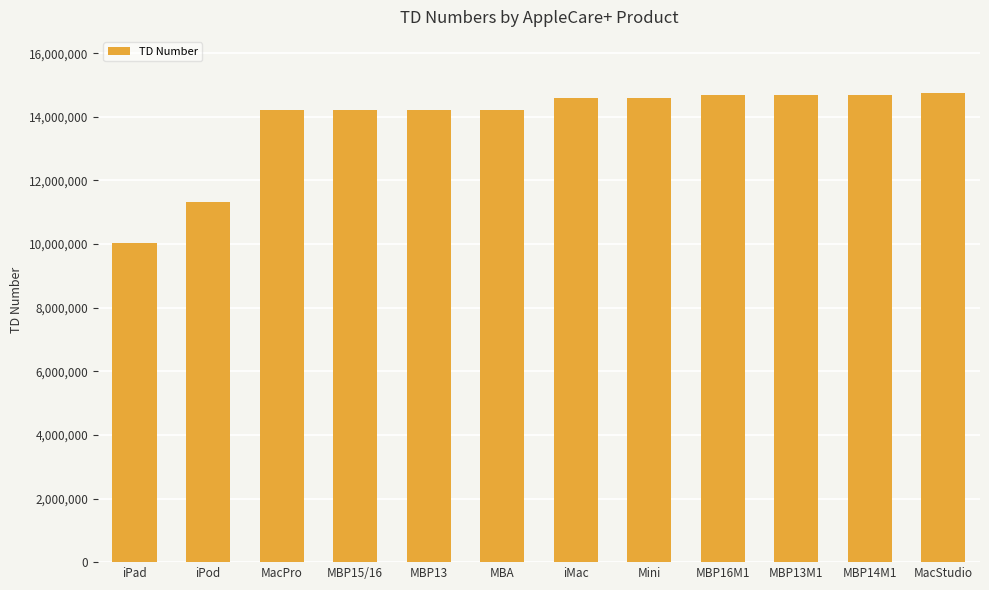

What is the ratio of the value at iPod to the value at MacStudio?

0.8